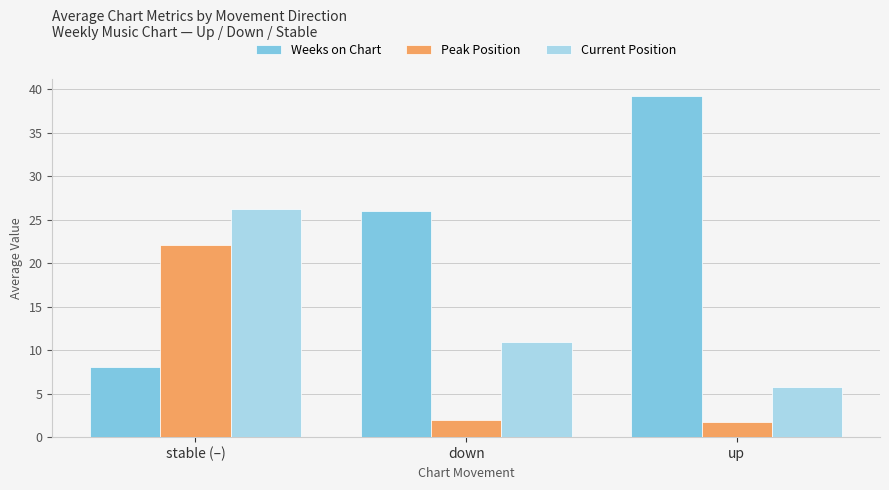

Rank the series at up from highest to lowest value.

Weeks on Chart, Current Position, Peak Position